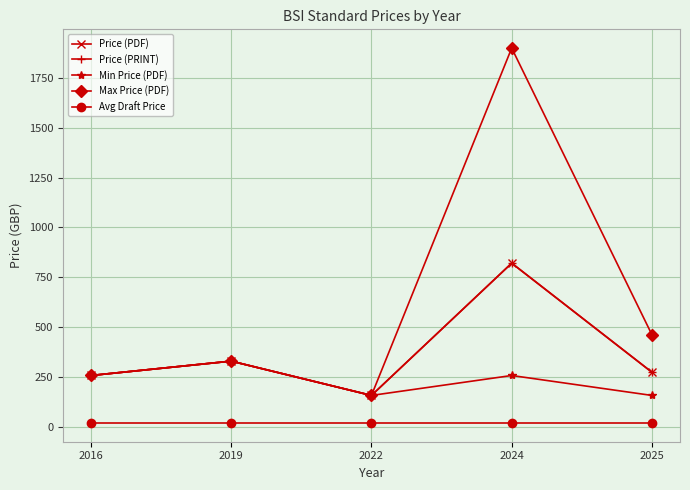

Does the chart have visible grid lines?

Yes